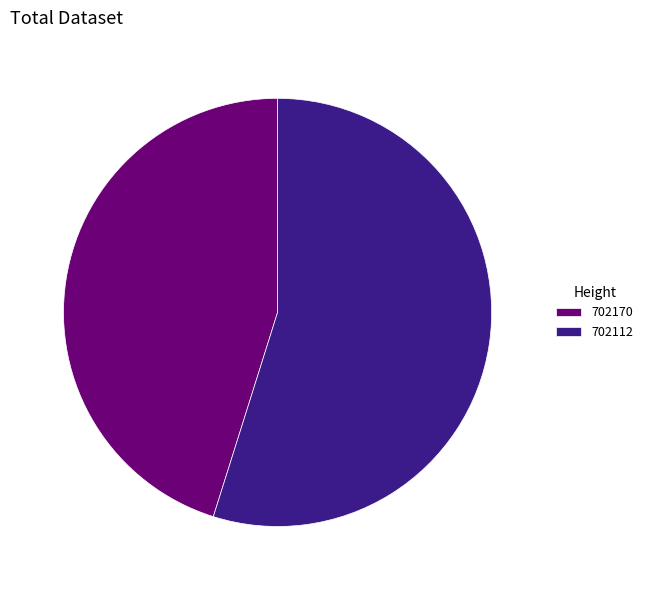

Do 702170 and 702112 together represent more than half of the pie?

Yes